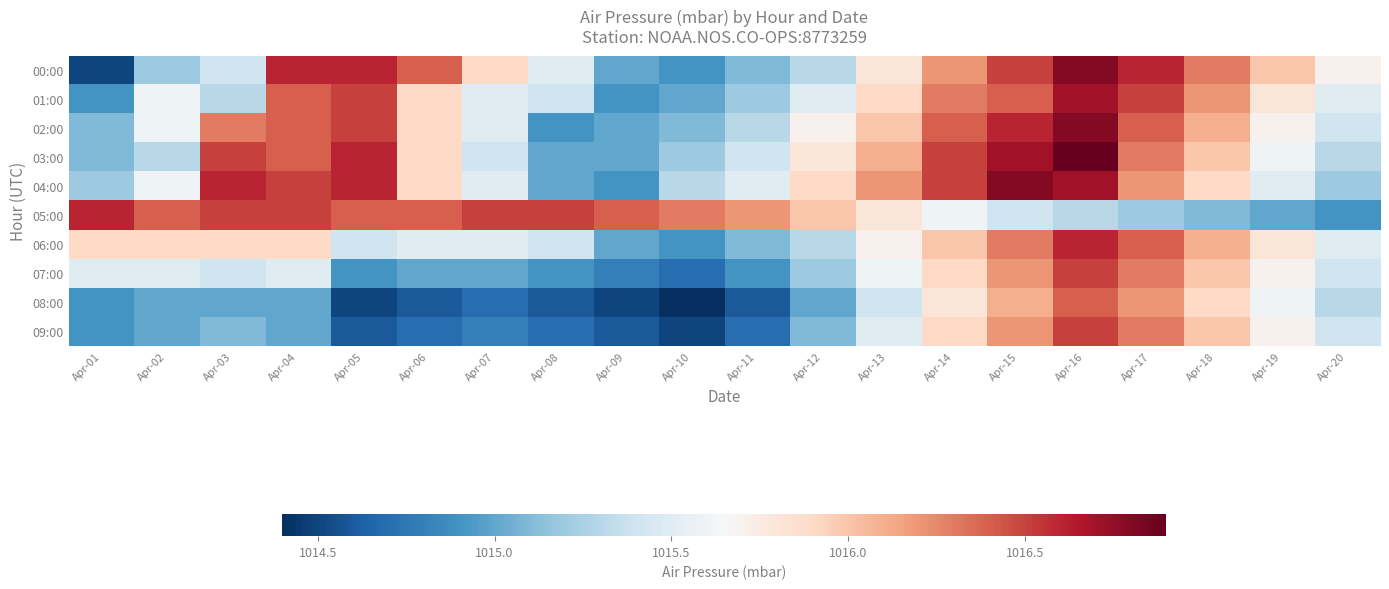

Which series changed the most between Apr-08 and Apr-14?

02:00